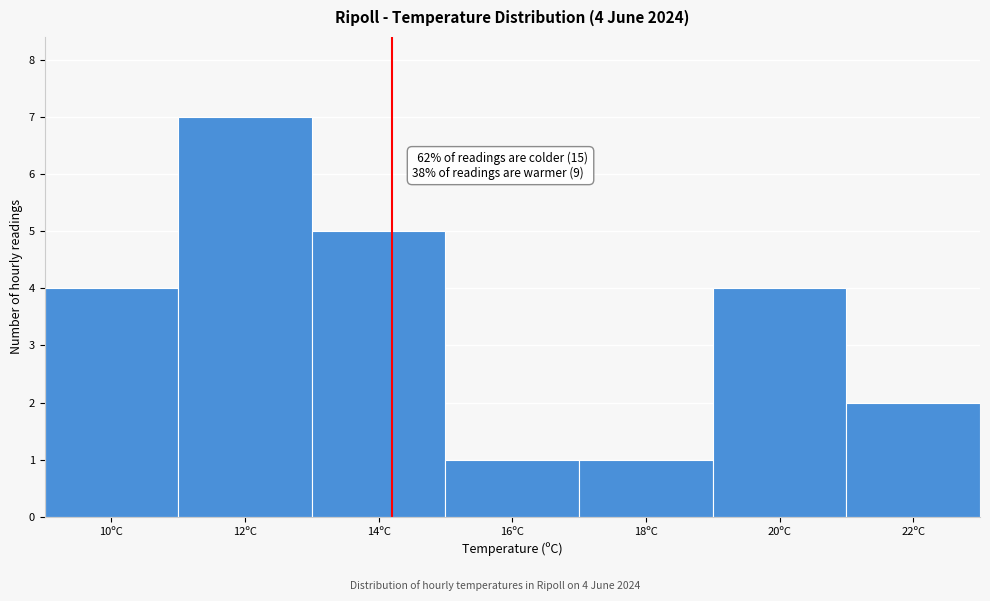

Reading left to right, transcribe all the data shown in this chart.

4	7	5	1	1	4	2